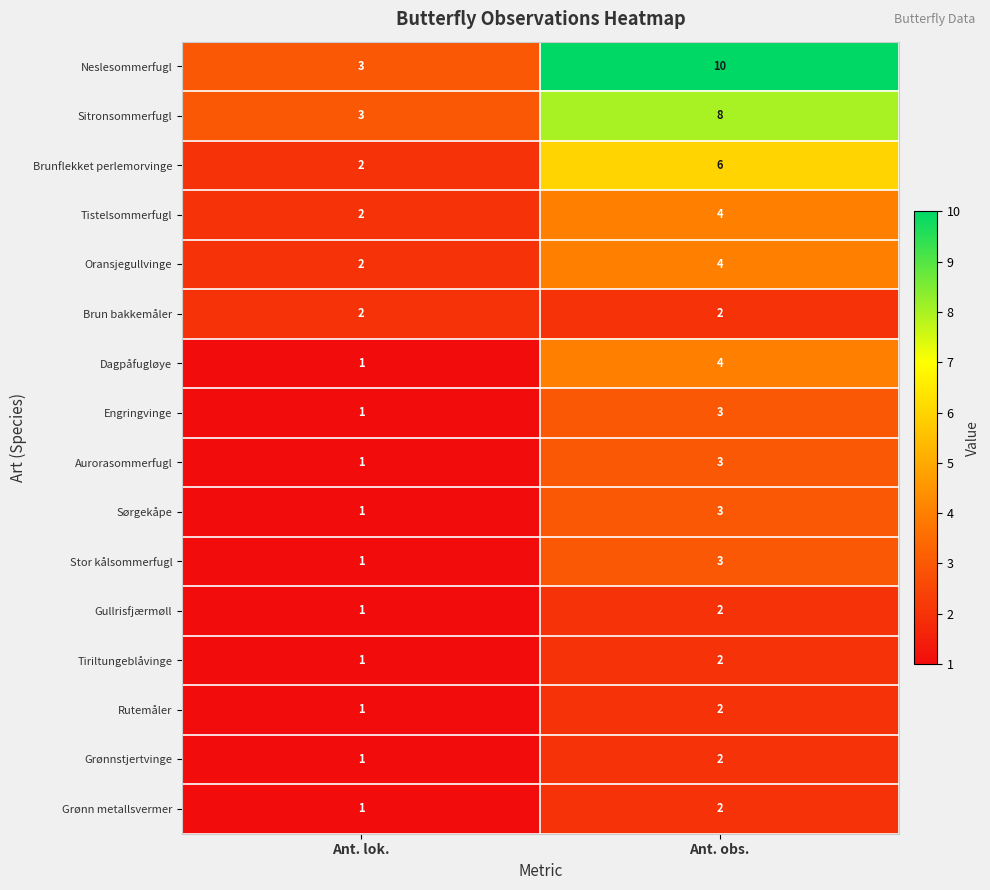

Between Ant. lok. and Ant. obs., which series saw the biggest shift?

Neslesommerfugl